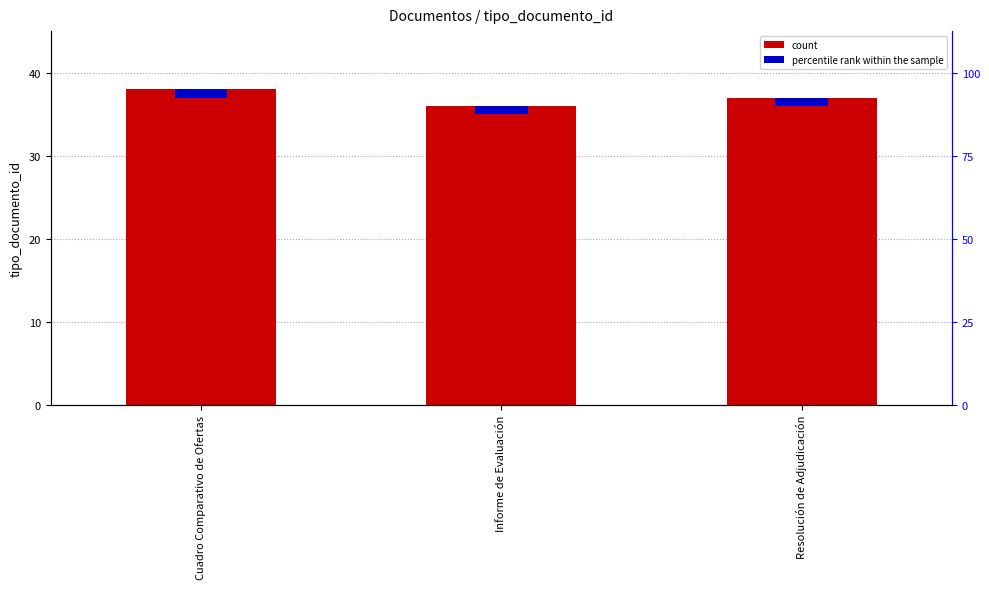

True or false: the data shows 59 at Cuadro Comparativo de Ofertas.

False